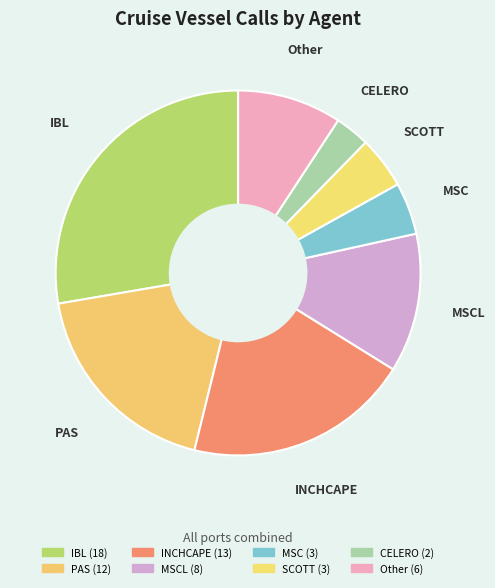

How many segments does this pie chart have?

8